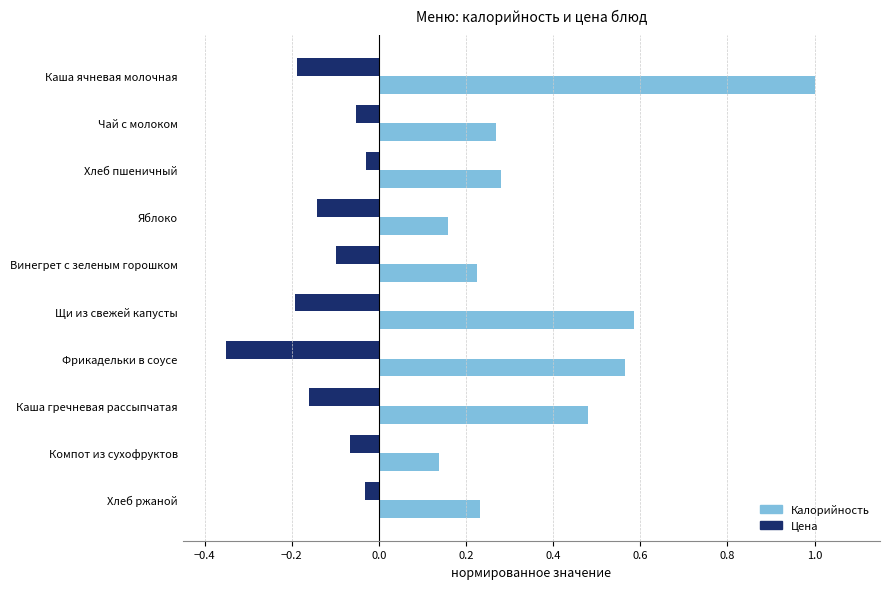

What is the greatest value displayed?

1.0